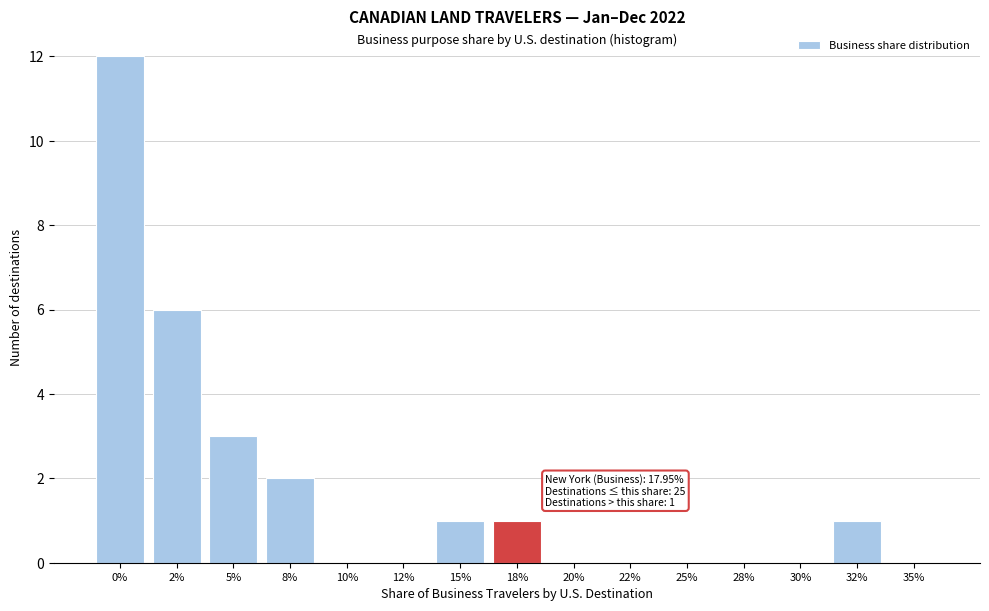

Reading left to right, what are all the values shown in this chart?

0%=12	2%=6	5%=3	8%=2	10%=0	12%=0	15%=1	18%=1	20%=0	22%=0	25%=0	28%=0	30%=0	32%=1	35%=0